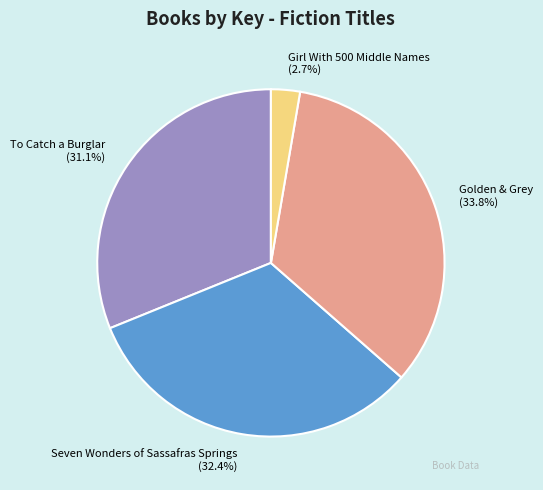

What is the total percentage of Seven Wonders of Sassafras Springs and To Catch a Burglar?

63.5%